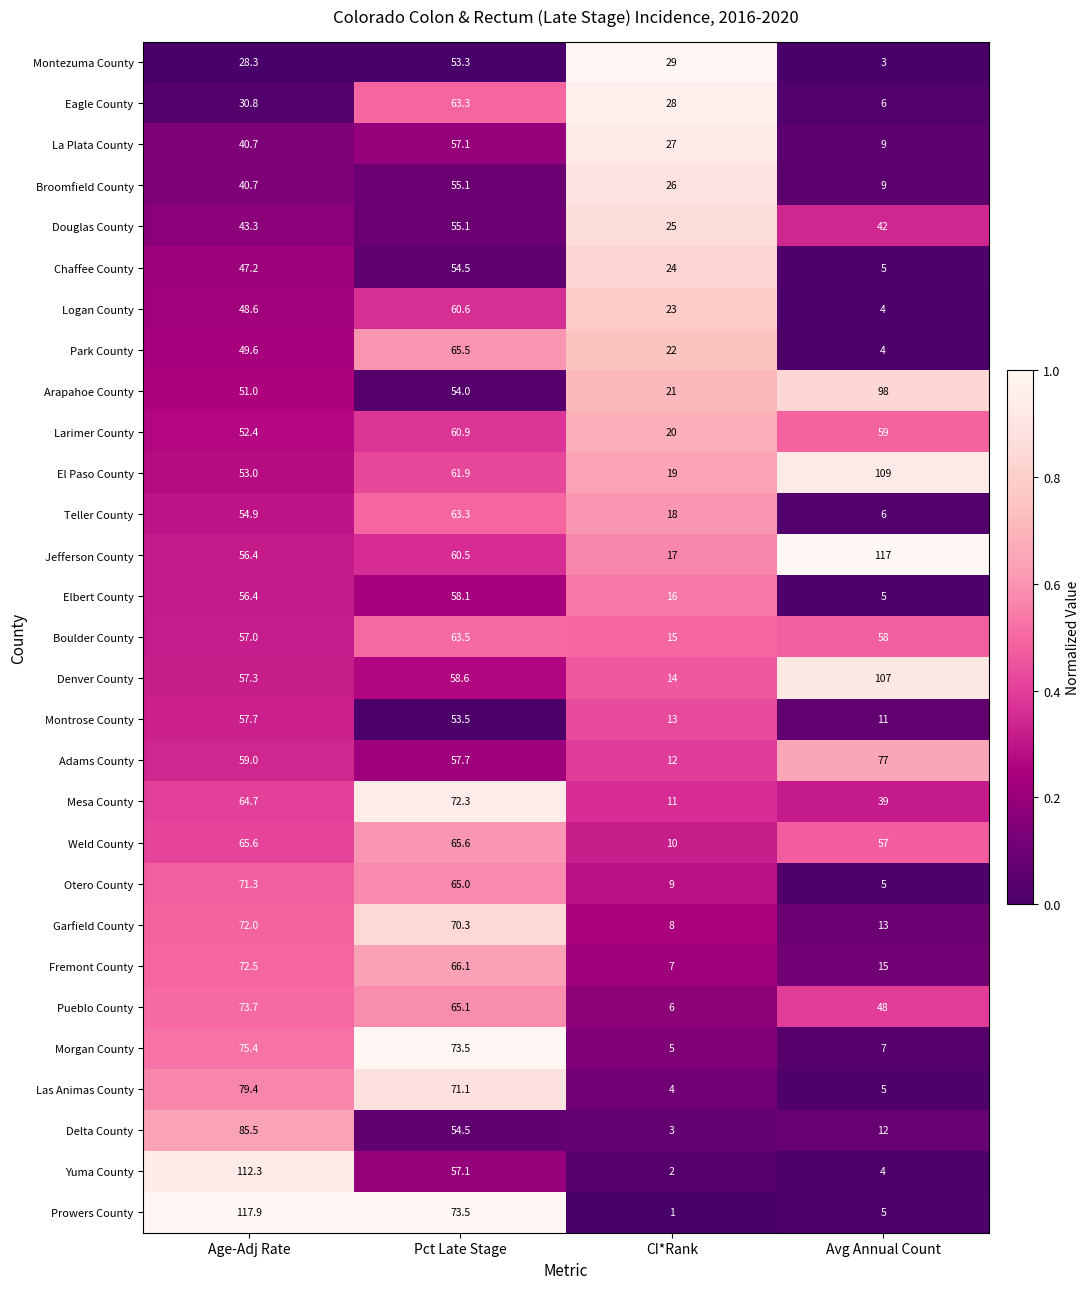

At which category is the sum across all series the highest?

Pct Late Stage